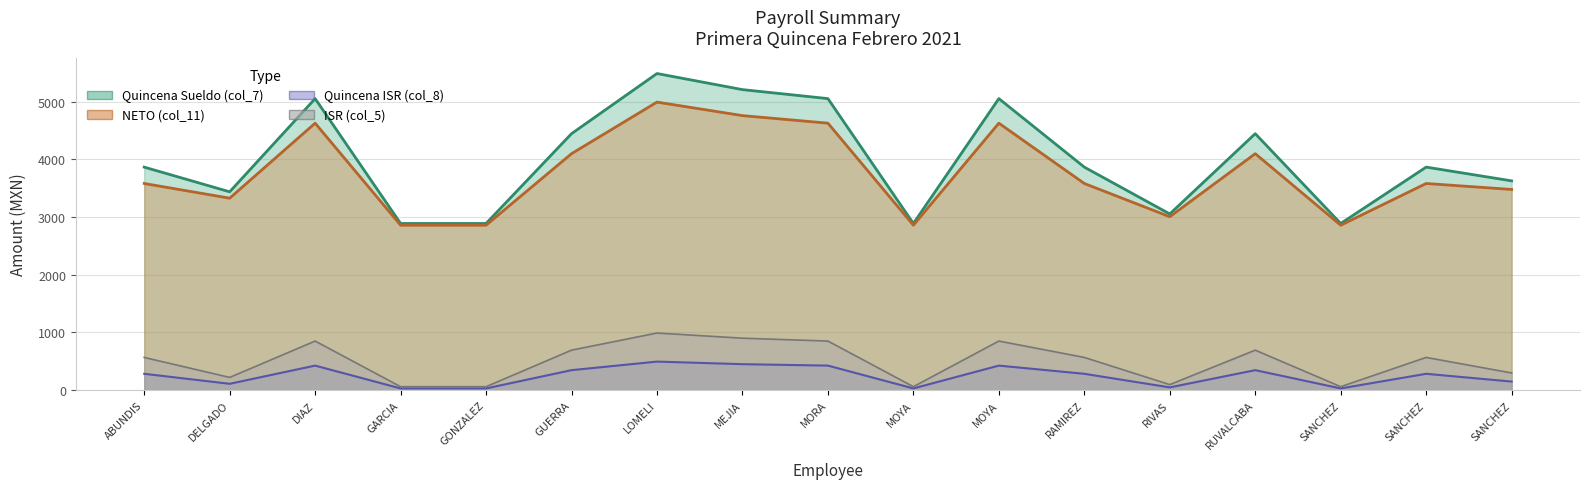

Is it true that Quincena Sueldo (col_7) equals 3867.9 at ABUNDIS?

True